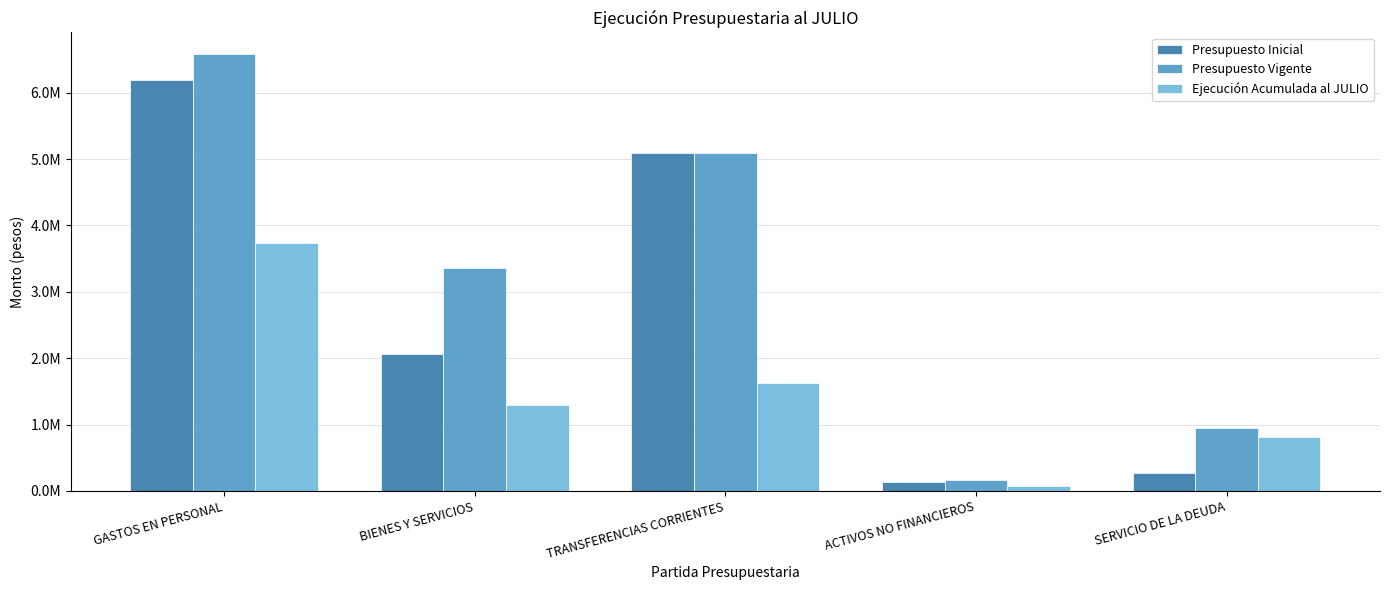

What is the maximum value for Ejecución Acumulada al JULIO?

3736572